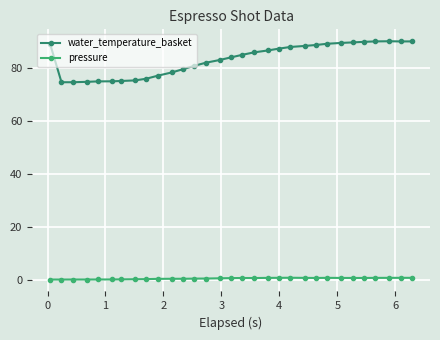

True or false: water_temperature_basket has more than 0 interior local peaks.

True